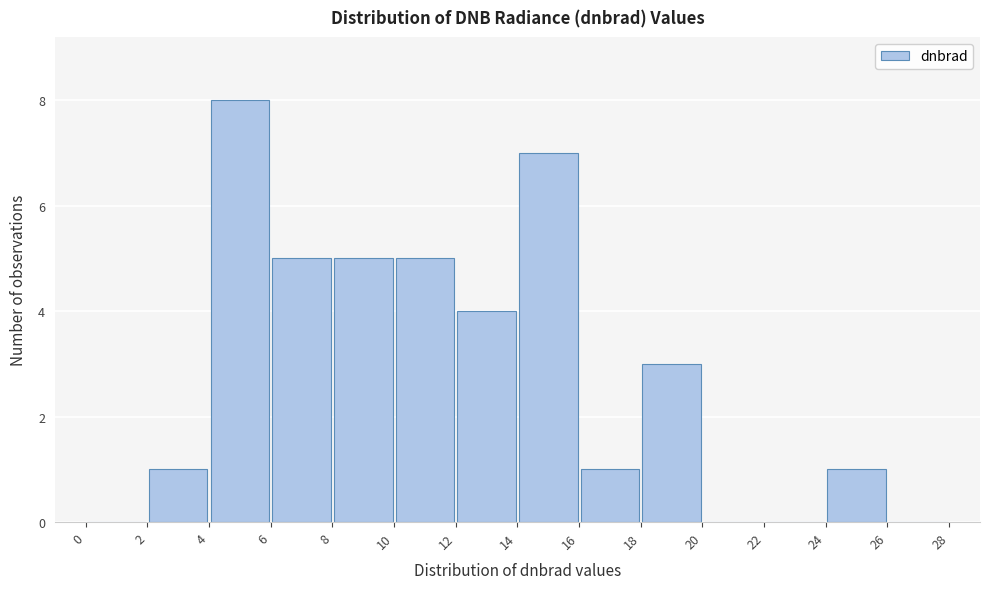

Reading left to right, transcribe this chart: for each bar, give the range it covers on the x-axis and its height. The values are not printed on the chart, so give them approximately, as read against the axis.

0 to 2: 0
2 to 4: 1
4 to 6: 8
6 to 8: 5
8 to 10: 5
10 to 12: 5
12 to 14: 4
14 to 16: 7
16 to 18: 1
18 to 20: 3
20 to 22: 0
22 to 24: 0
24 to 26: 1
26 to 28: 0